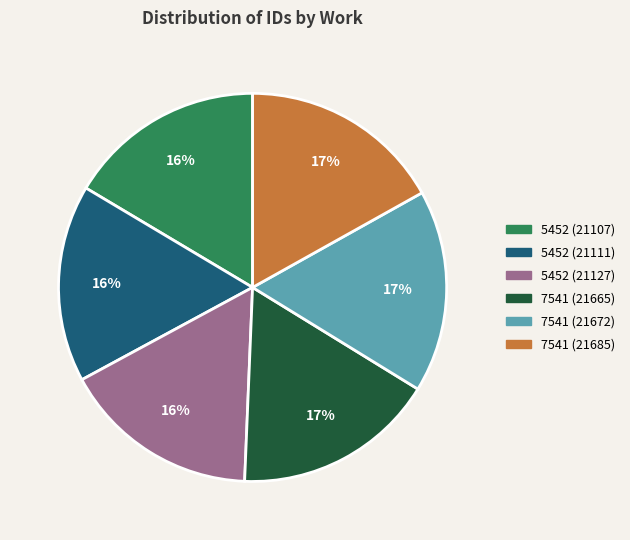

Is it true that 5452 (21127) is 16% of the pie?

True